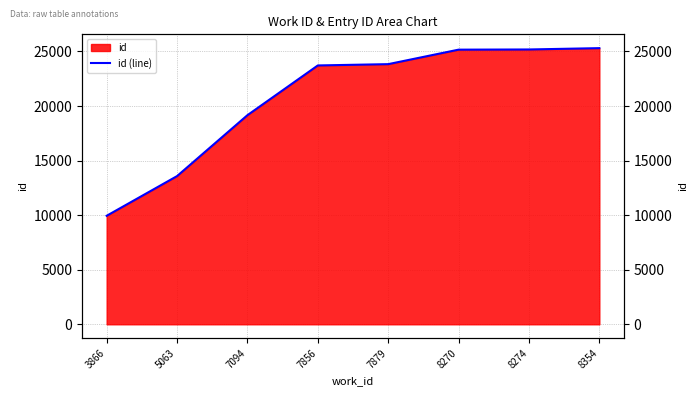

Rank the categories by value from highest to lowest.

8354, 8274, 8270, 7879, 7856, 7094, 5063, 3866